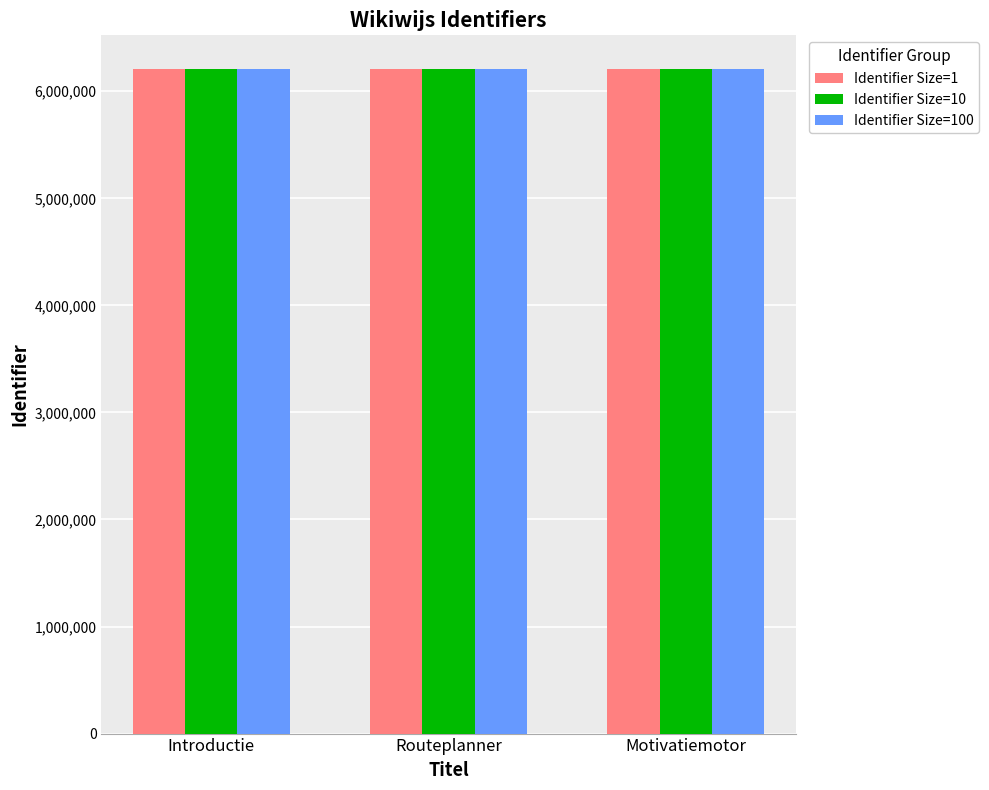

Rank the series by their average value, from lowest to highest.

Identifier Size=1, Identifier Size=10, Identifier Size=100